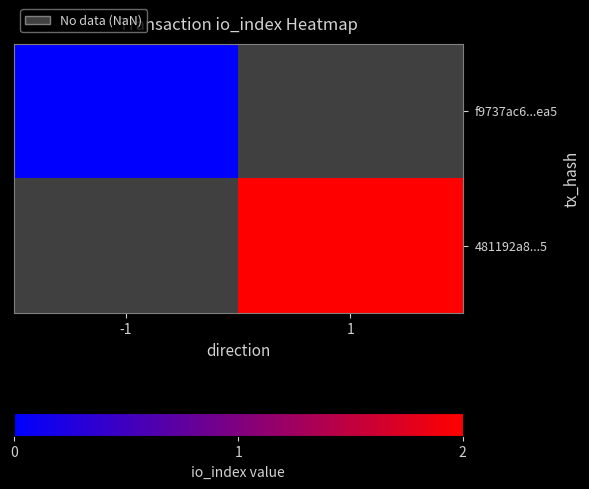

Between -1 and 1, which is larger?

1